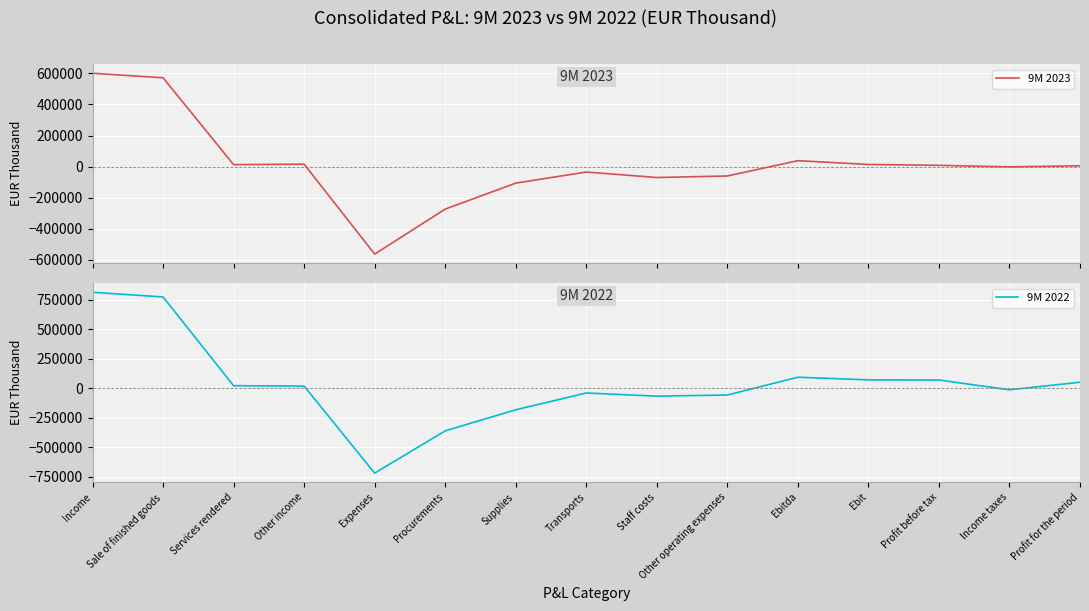

What is the value of the 9M 2023 point at the 4th from the left?

15948